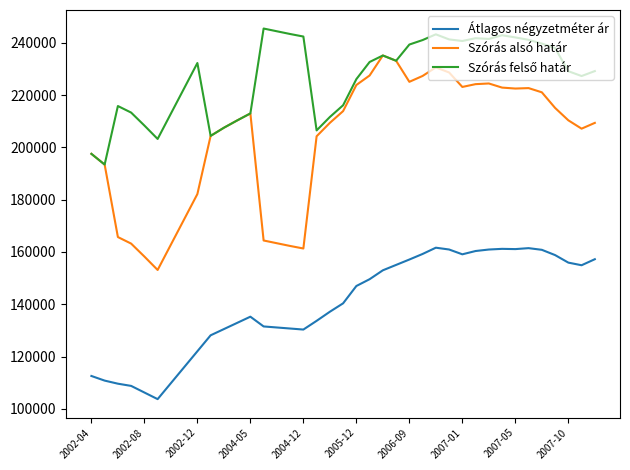

True or false: Szórás alsó határ and Átlagos négyzetméter ár intersect in this chart.

False